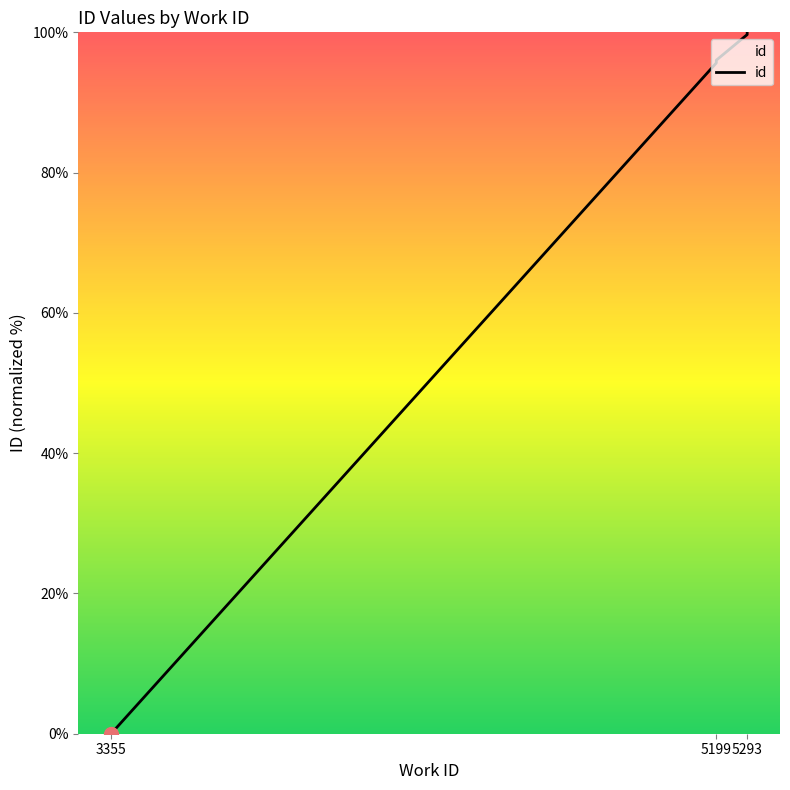

Which label corresponds to the smallest value in the chart?

3355